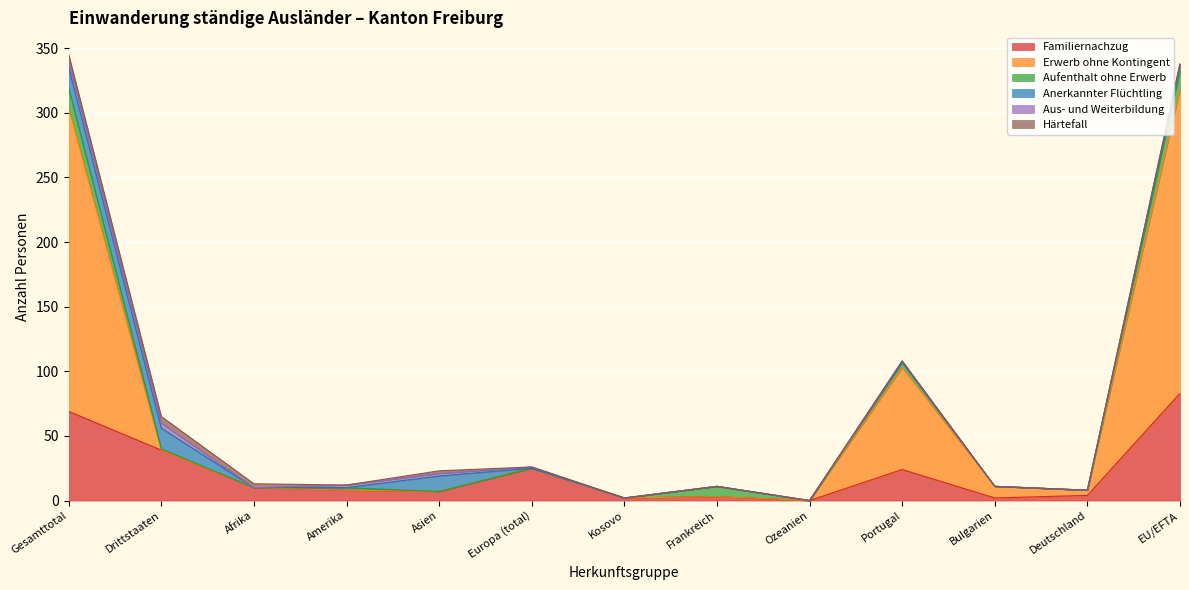

What is the average value of the Härtefall series?

1